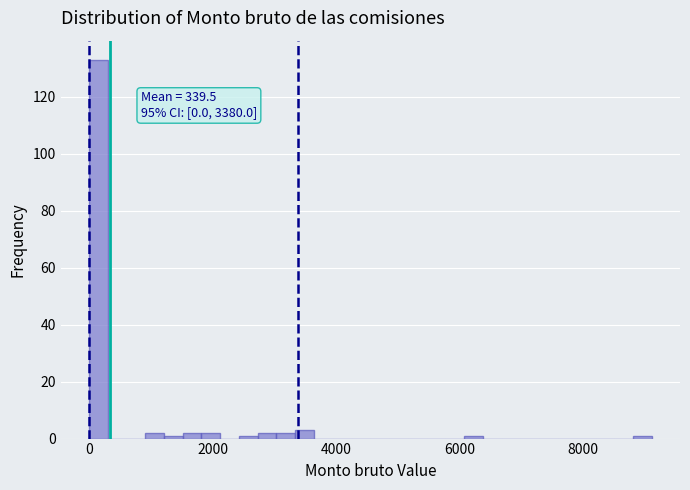

Read against the x-axis, roughly where is the centre of the tallest bar?

200